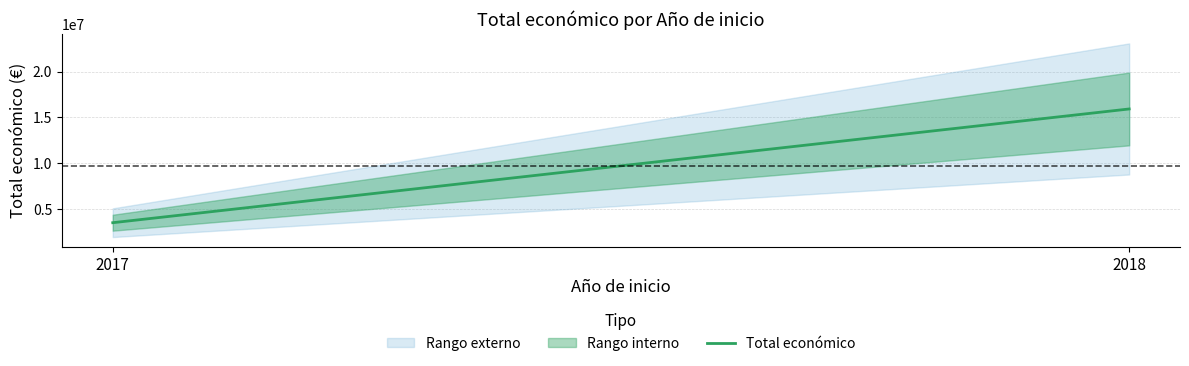

Reading right to left, list all the values displayed in this chart.

2018=15917260	2017=3487018